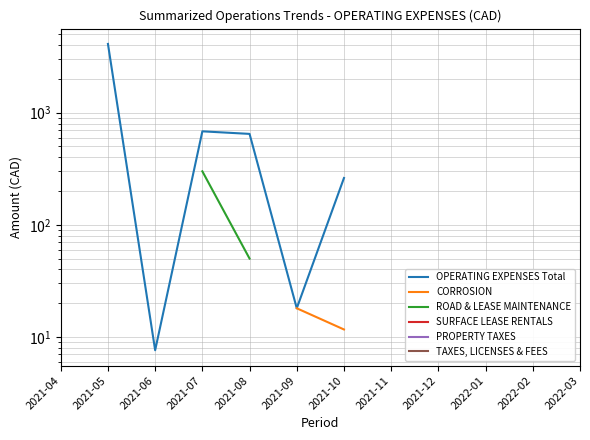

True or false: PROPERTY TAXES and TAXES, LICENSES & FEES intersect in this chart.

False